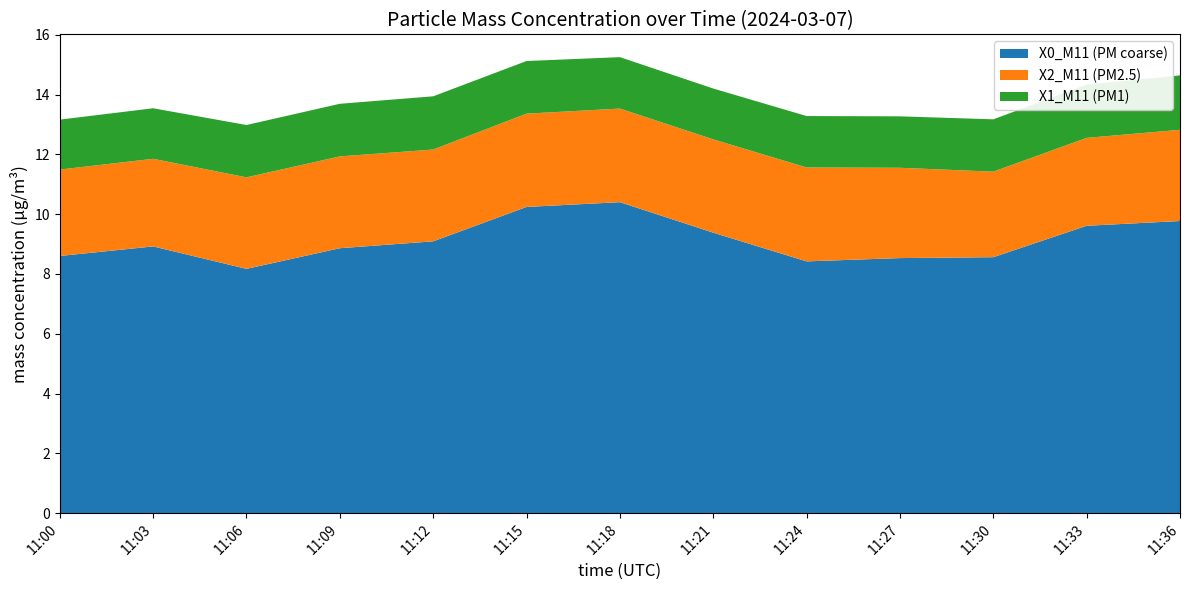

Reading left to right, transcribe all the data shown in this chart.

X0_M11 (PM coarse): 8.6	8.9	8.2	8.9	9.1	10.2	10.4	9.4	8.4	8.5	8.6	9.6	9.8
X2_M11 (PM2.5): 2.9	2.9	3.1	3.1	3.1	3.1	3.1	3.1	3.1	3.0	2.9	2.9	3.0
X1_M11 (PM1): 1.7	1.7	1.8	1.8	1.8	1.8	1.7	1.7	1.7	1.7	1.8	1.8	1.8